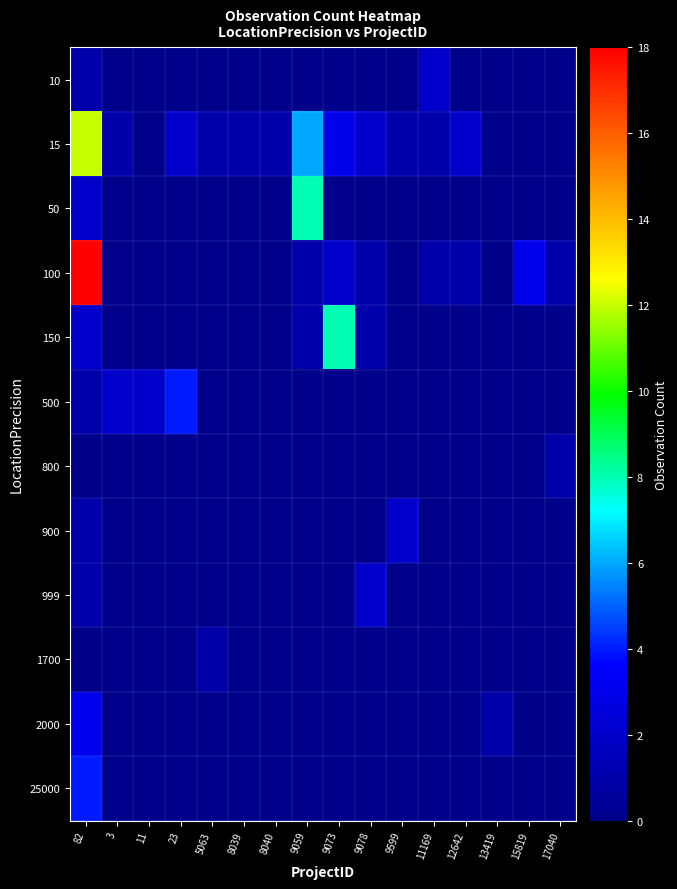

What is the greatest value displayed?

18